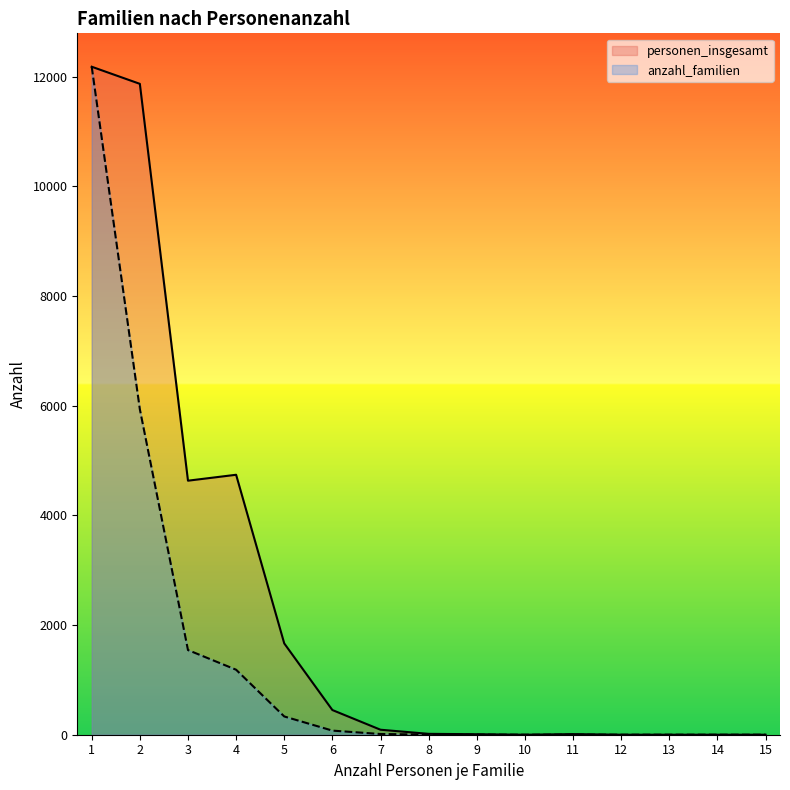

True or false: personen_insgesamt and anzahl_familien intersect in this chart.

False